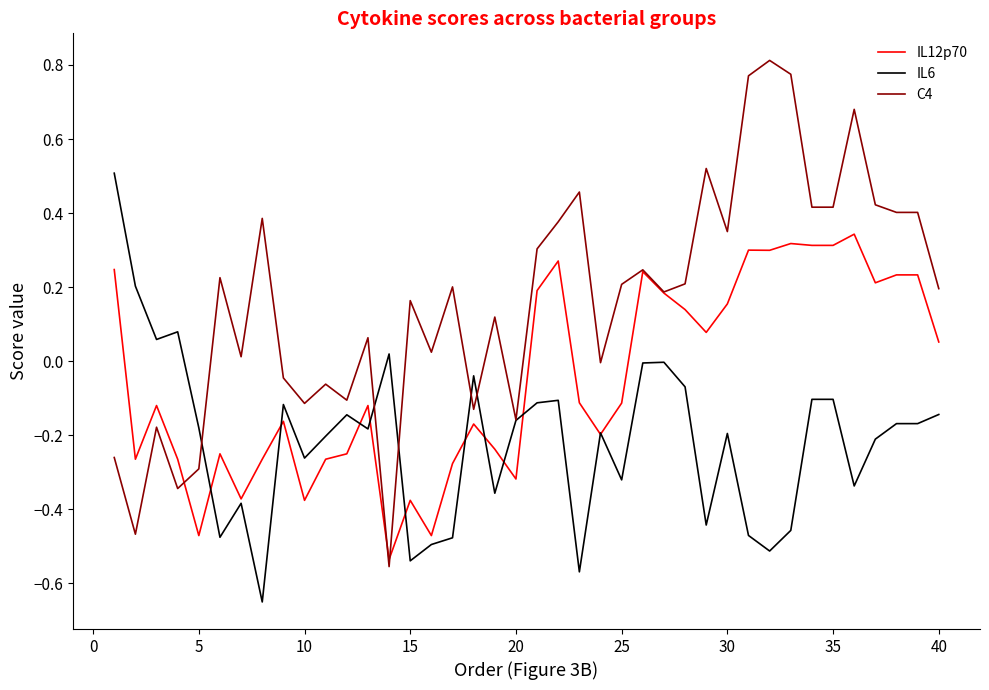

Rank the series by their maximum value, from lowest to highest.

IL12p70, IL6, C4